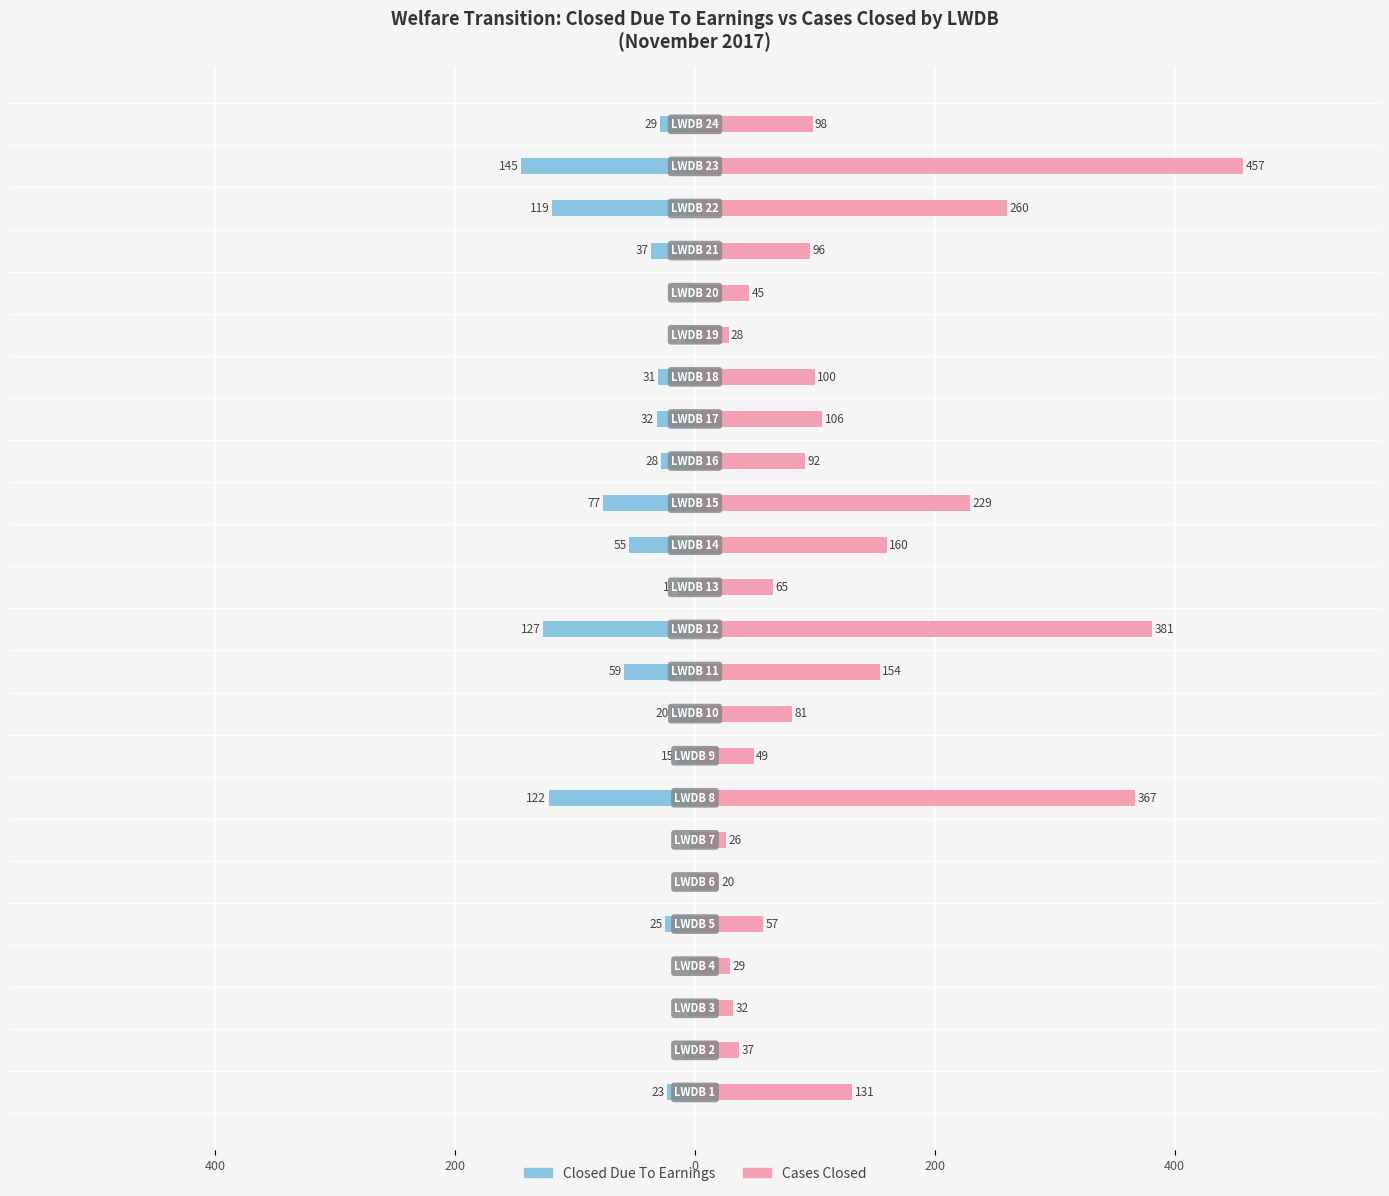

The value of Cases Closed at 600 is 43. True or false?

False